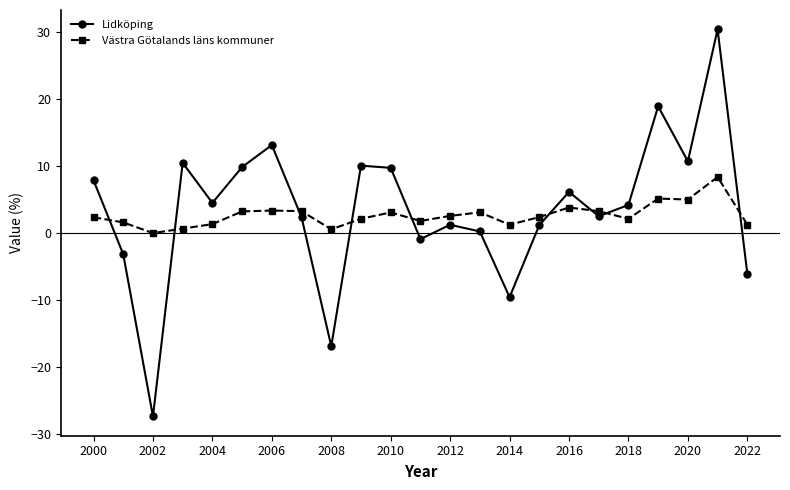

What is the value of the Lidköping point at the 17th from the left?

6.1